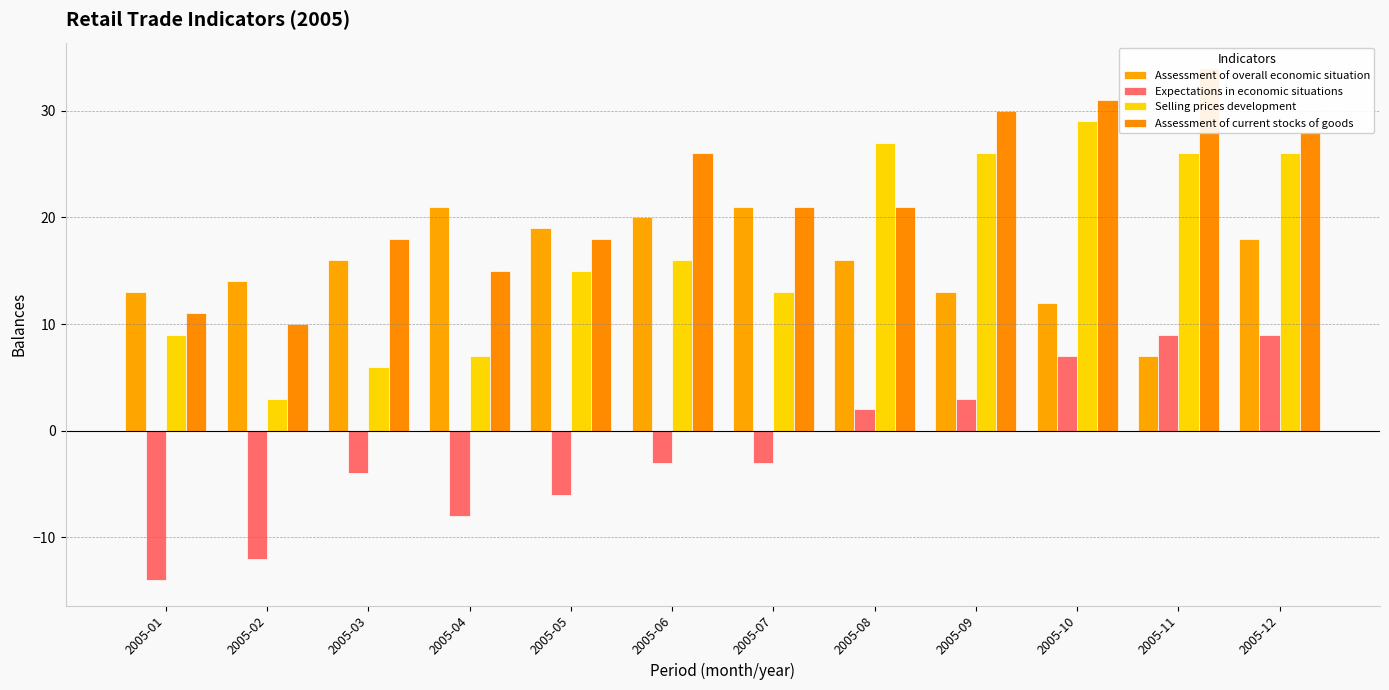

What is the difference between the second highest and minimum values in the Expectations in economic situations series?

23